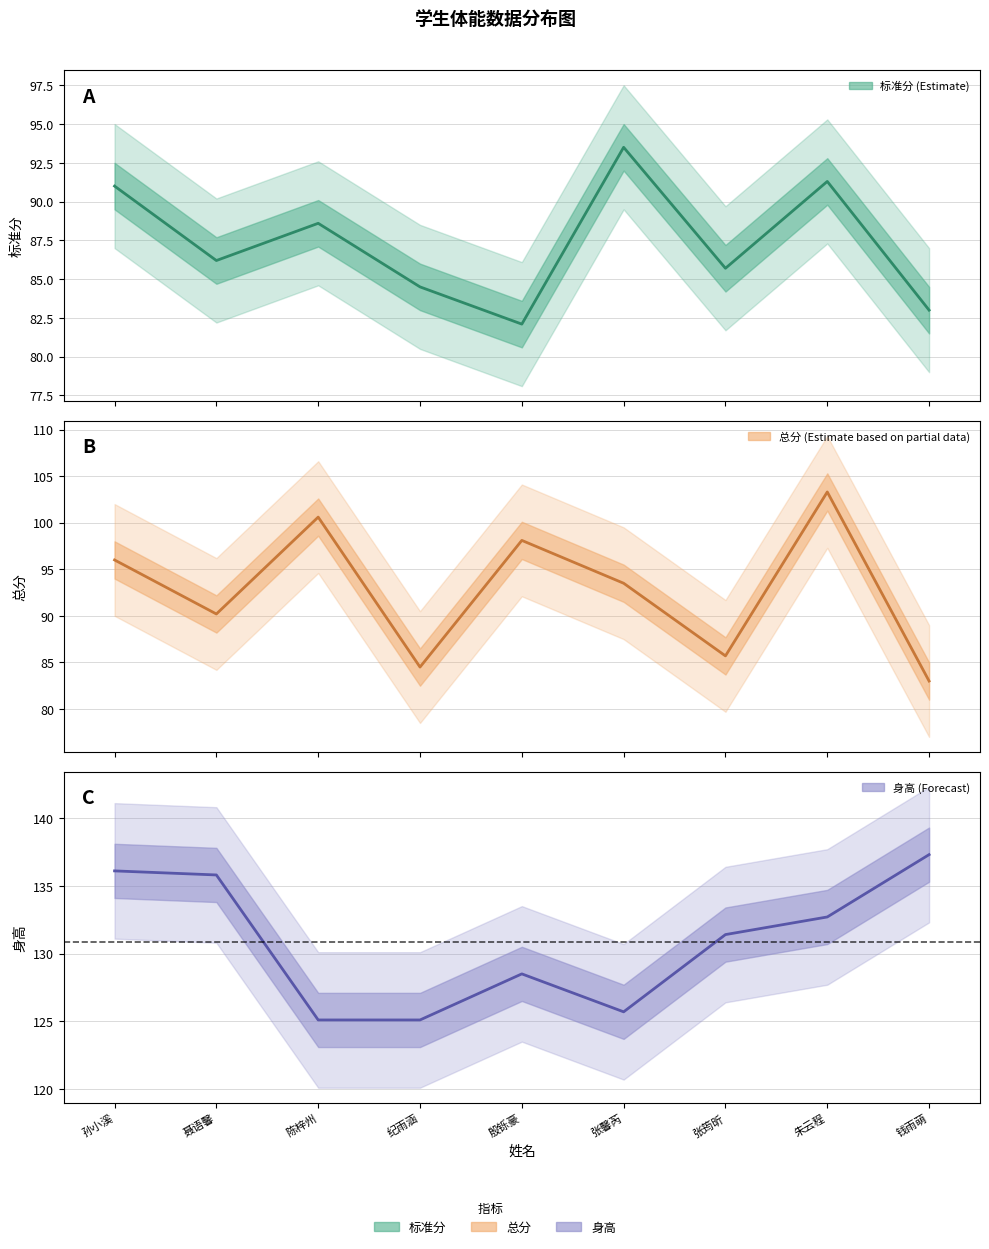

Is it true that 标准分 equals 93.5 at 张馨芮?

True